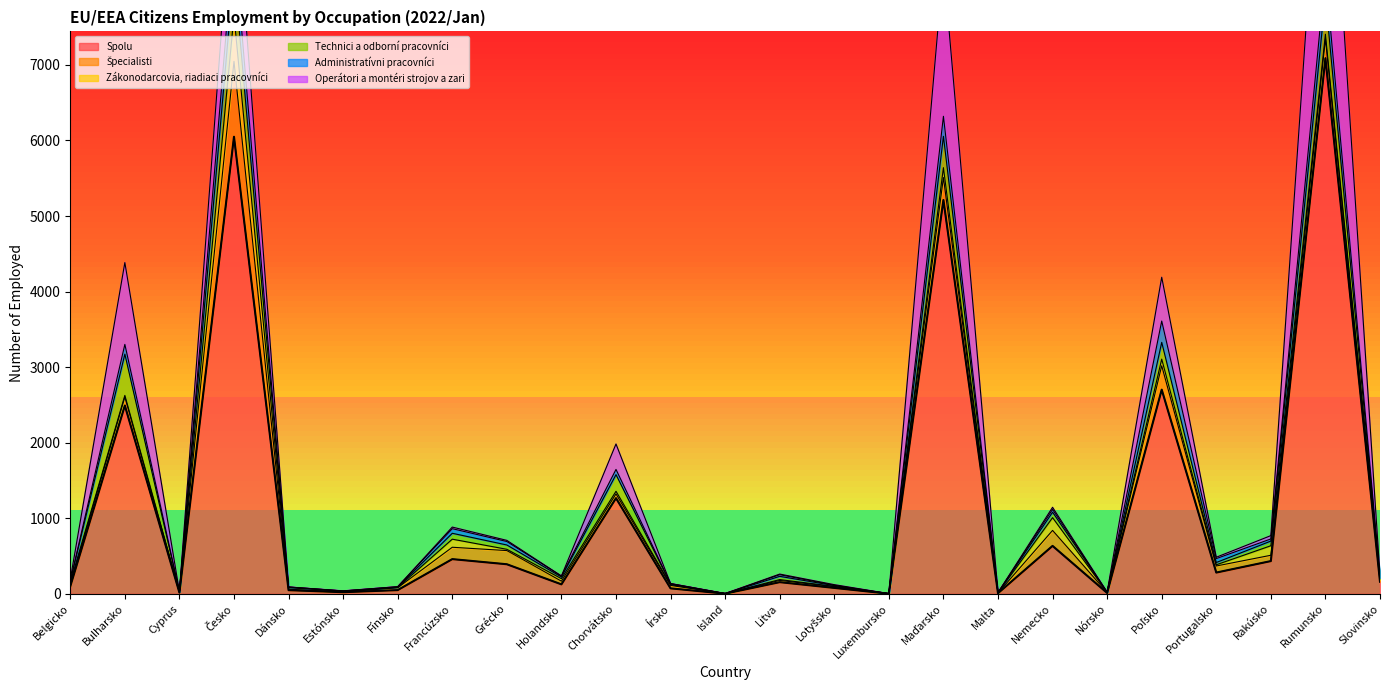

Which has a higher value, Česko or Nemecko?

Česko